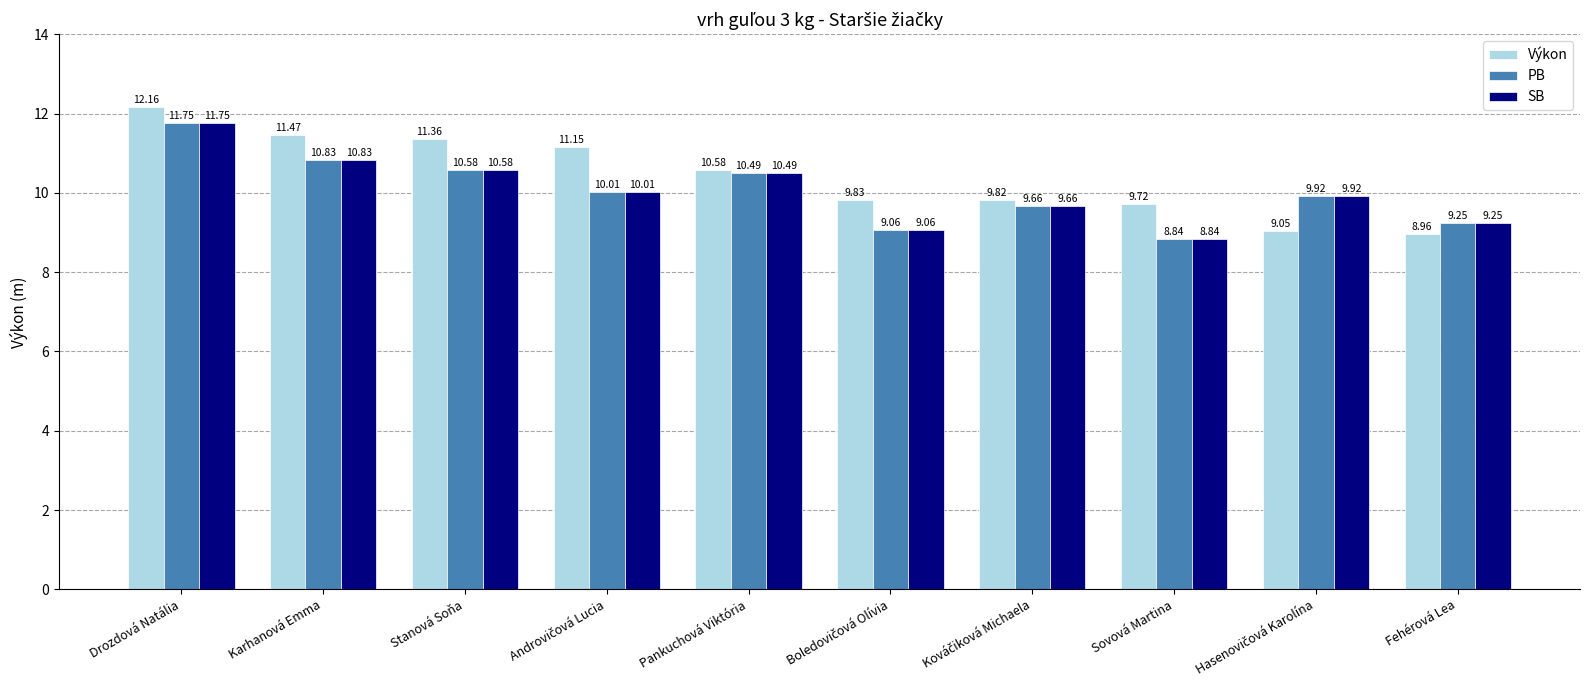

True or false: SB has a value of 10.6 at Stanová Soňa.

True